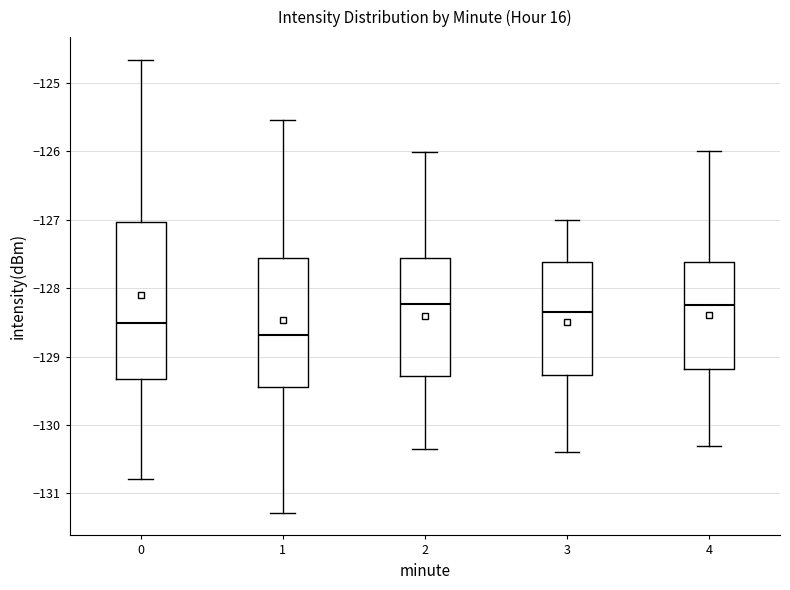

Which box is the tallest, from its lower edge to its upper edge?

0